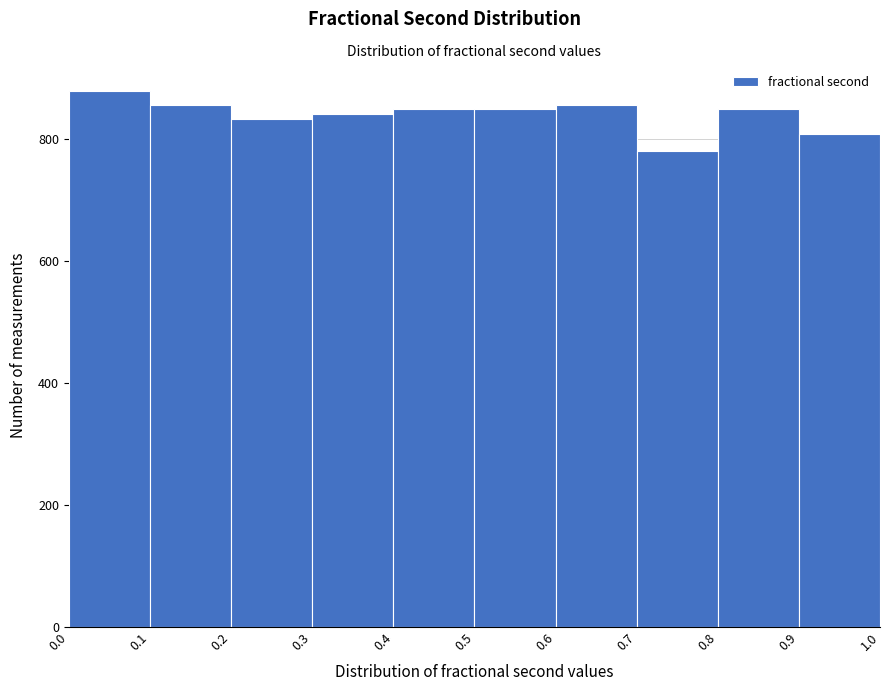

Reading left to right, transcribe this chart: for each bar, give the range it covers on the x-axis and its height. The values are not printed on the chart, so give them approximately, as read against the axis.

0.0 to 0.1: 880
0.1 to 0.2: 860
0.2 to 0.3: 840
0.3 to 0.4: 840
0.4 to 0.5: 860
0.5 to 0.6: 860
0.6 to 0.7: 860
0.7 to 0.8: 780
0.8 to 0.9: 840
0.9 to 1.0: 800